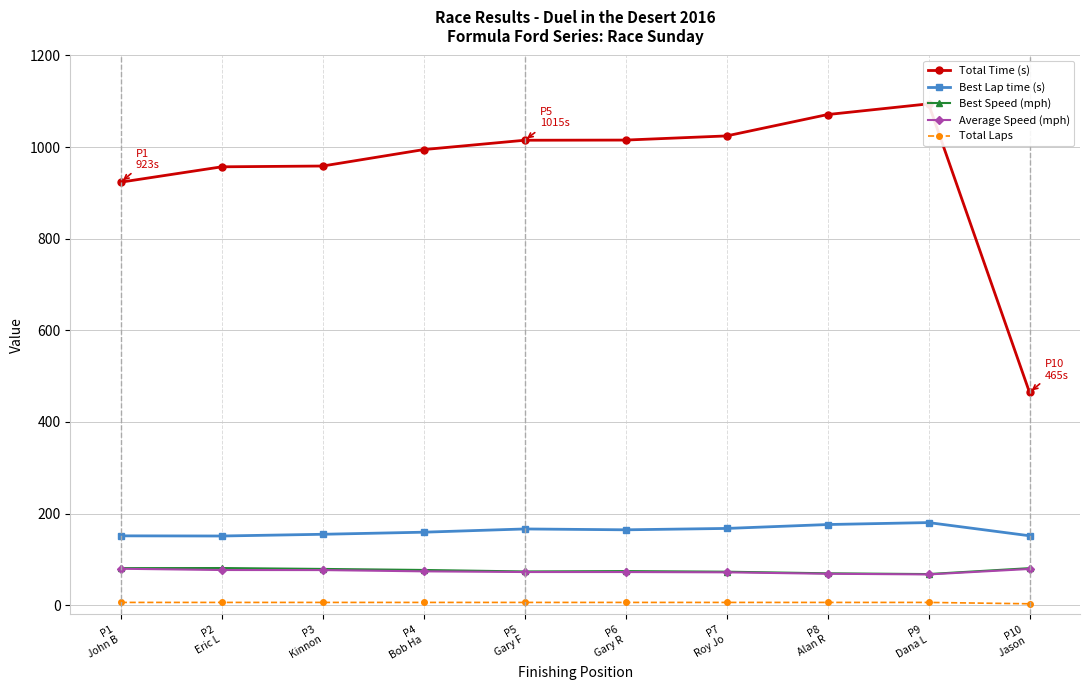

What is the label of the 10th point from the right?

P1
John B